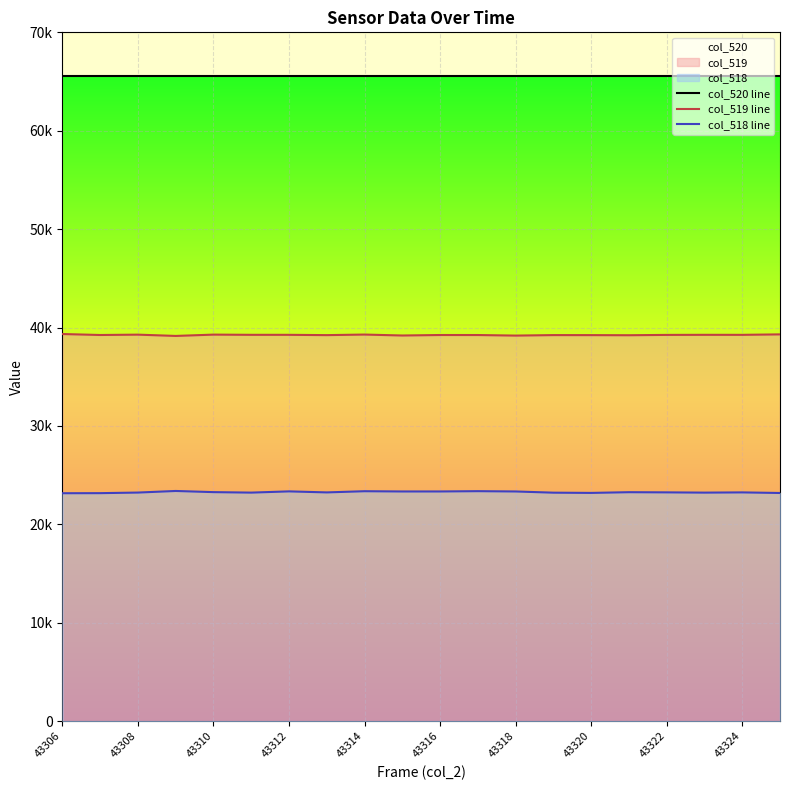

What value does the col_518 line series have at 43308, to the nearest 10?

23230